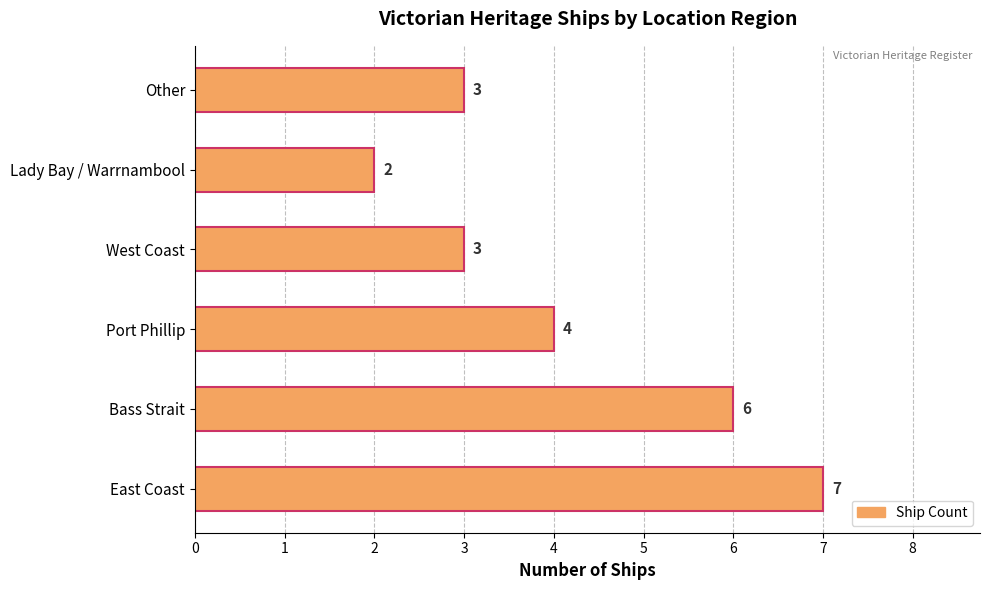

Is it true that the value at Other is 3?

True